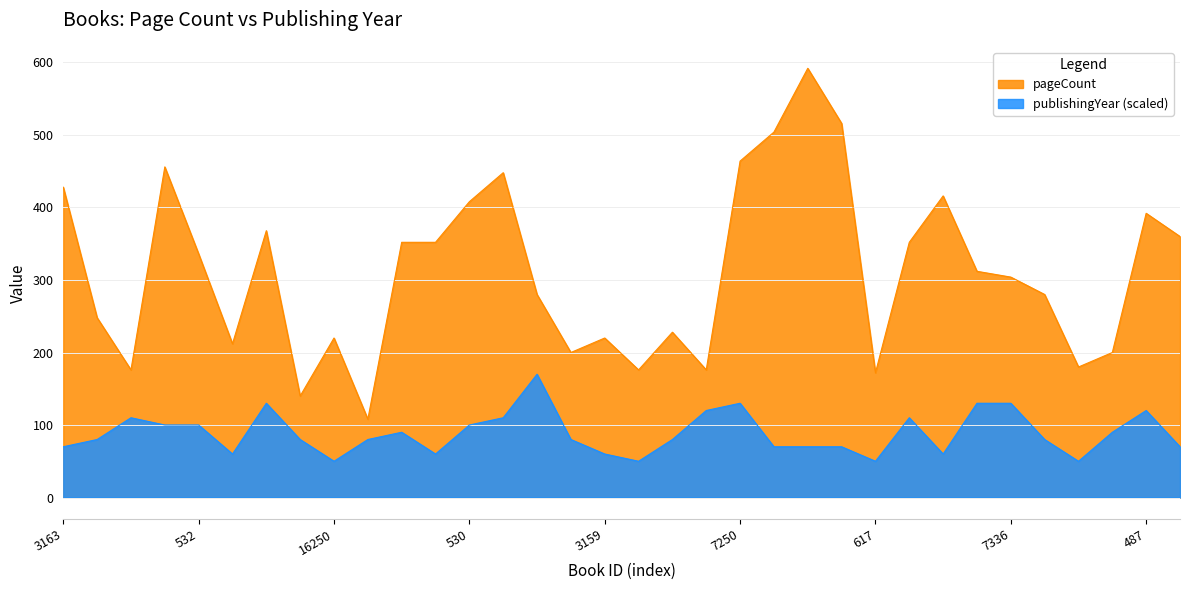

True or false: pageCount and publishingYear intersect in this chart.

False